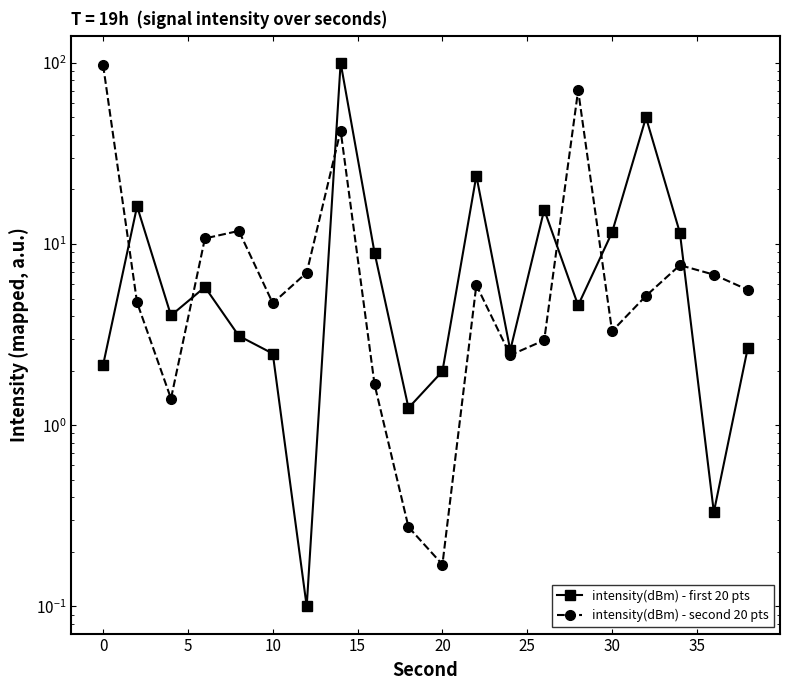

Does the chart display data point markers on the line(s)?

Yes